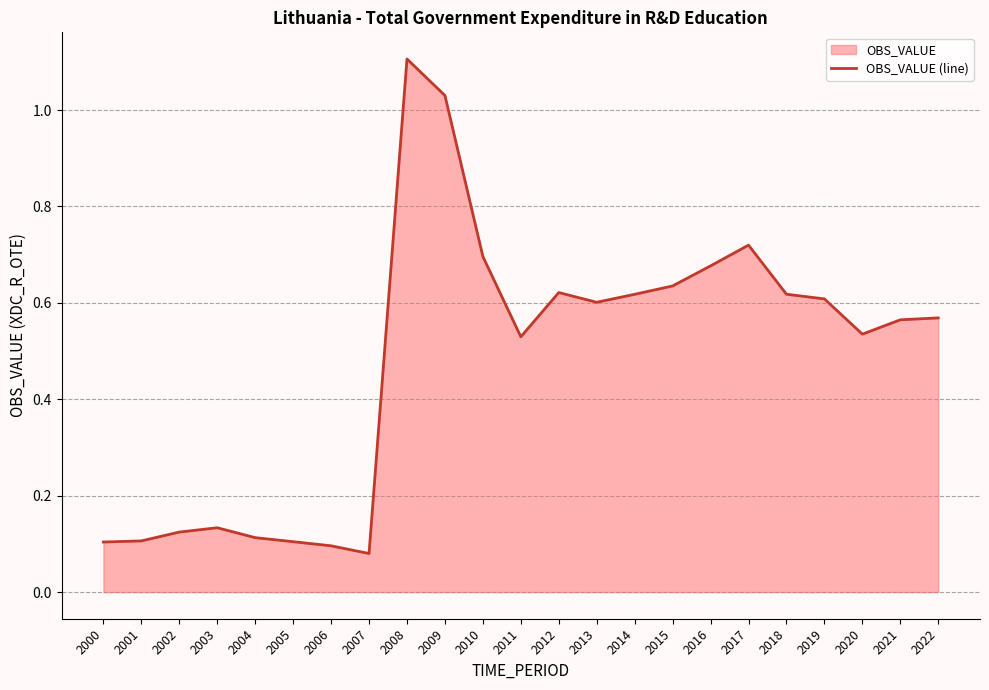

Which category has the highest value across all series?

2008